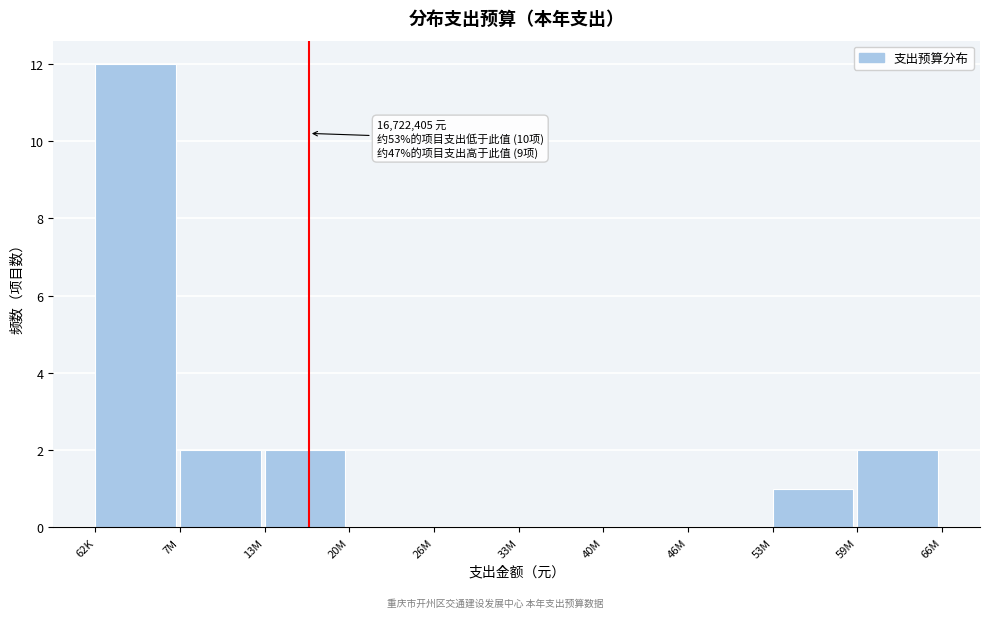

Reading left to right, list all the values displayed in this chart.

62K=12	7M=2	13M=2	20M=0	26M=0	33M=0	40M=0	46M=0	53M=1	59M=2